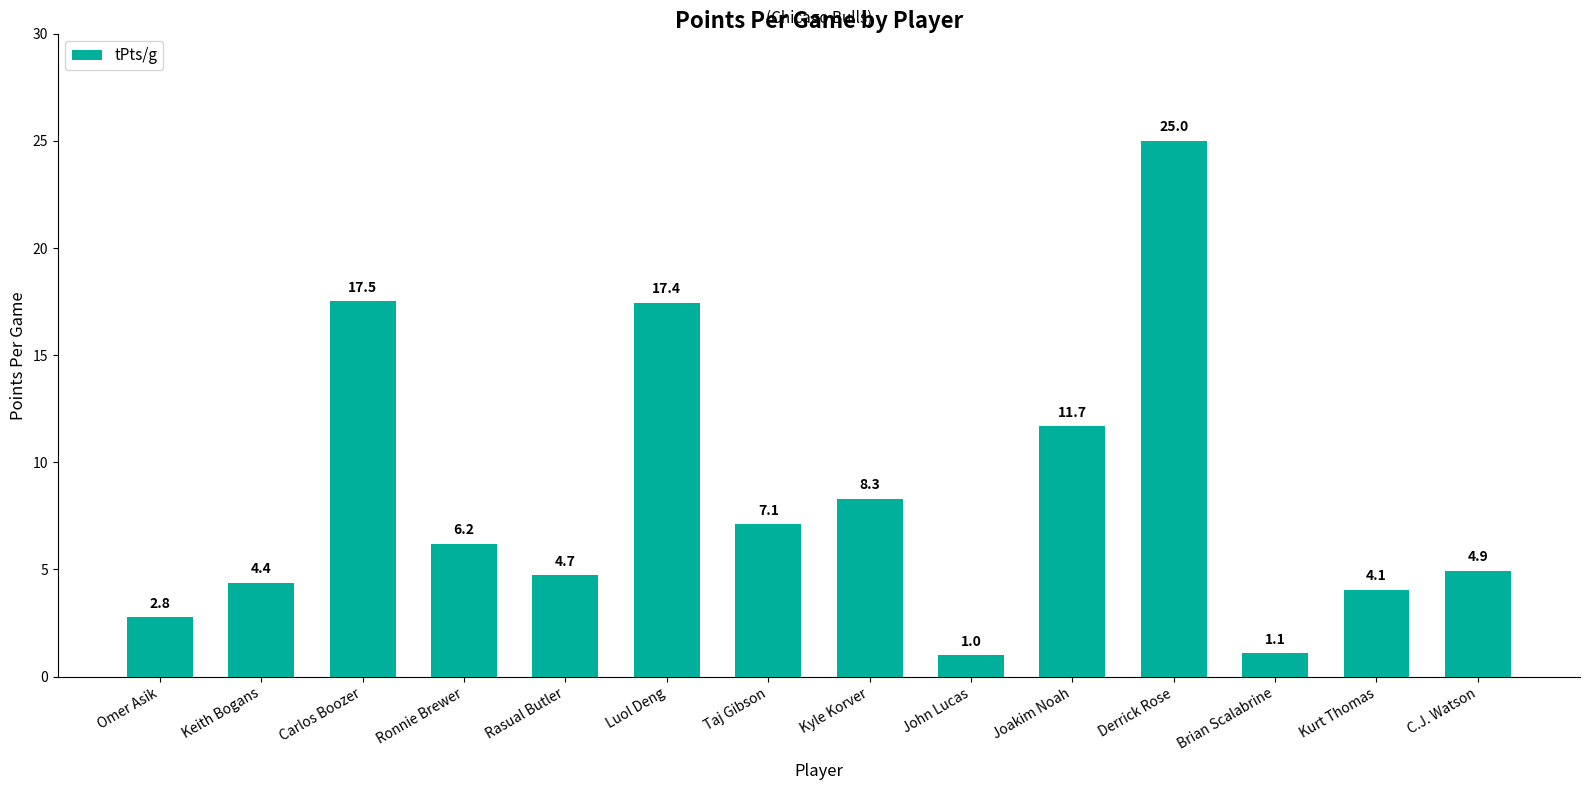

Which category has the lowest value across all series?

John Lucas